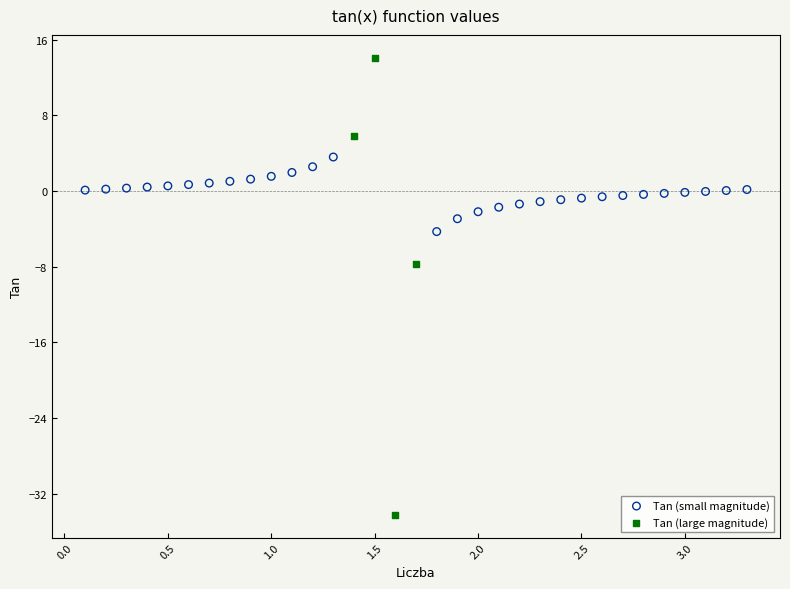

Which series contains the lowest Y value?

Tan (large magnitude)